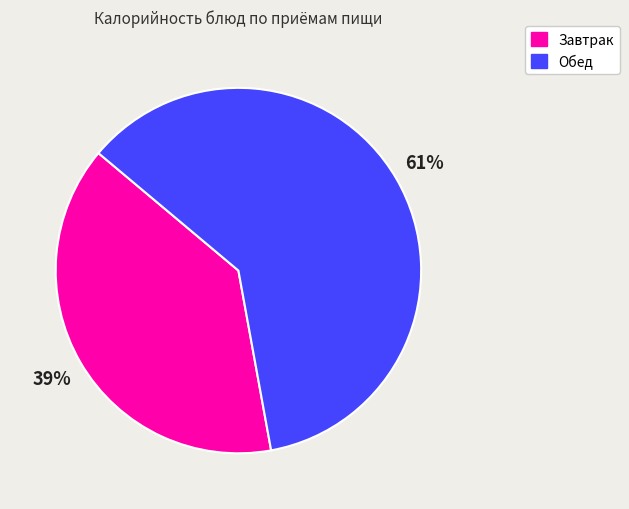

To the nearest percent, what is the difference between the largest and smallest slice percentages?

22%